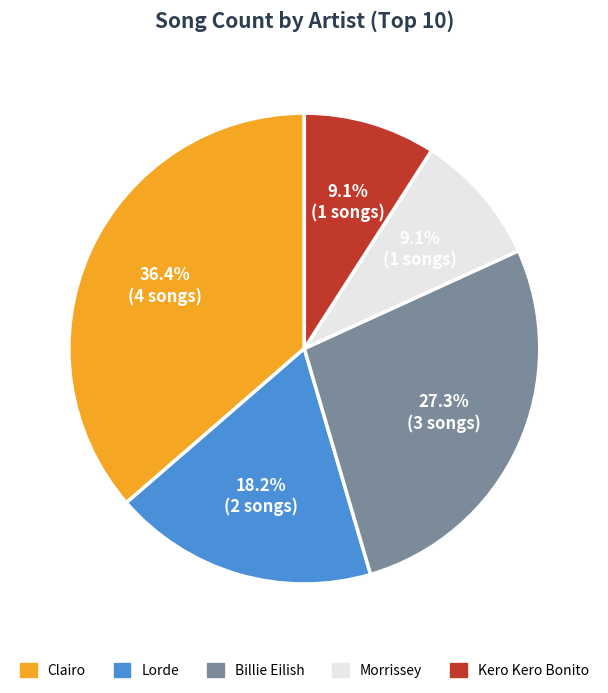

The Lorde slice represents 18% of the pie. True or false?

True